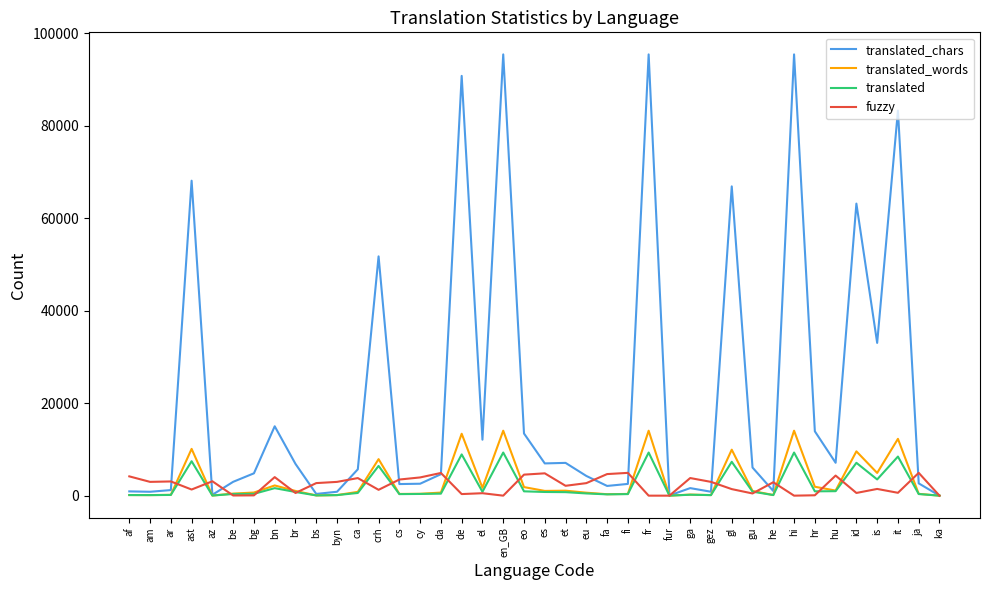

True or false: translated_words has a value of 0 at ka.

True